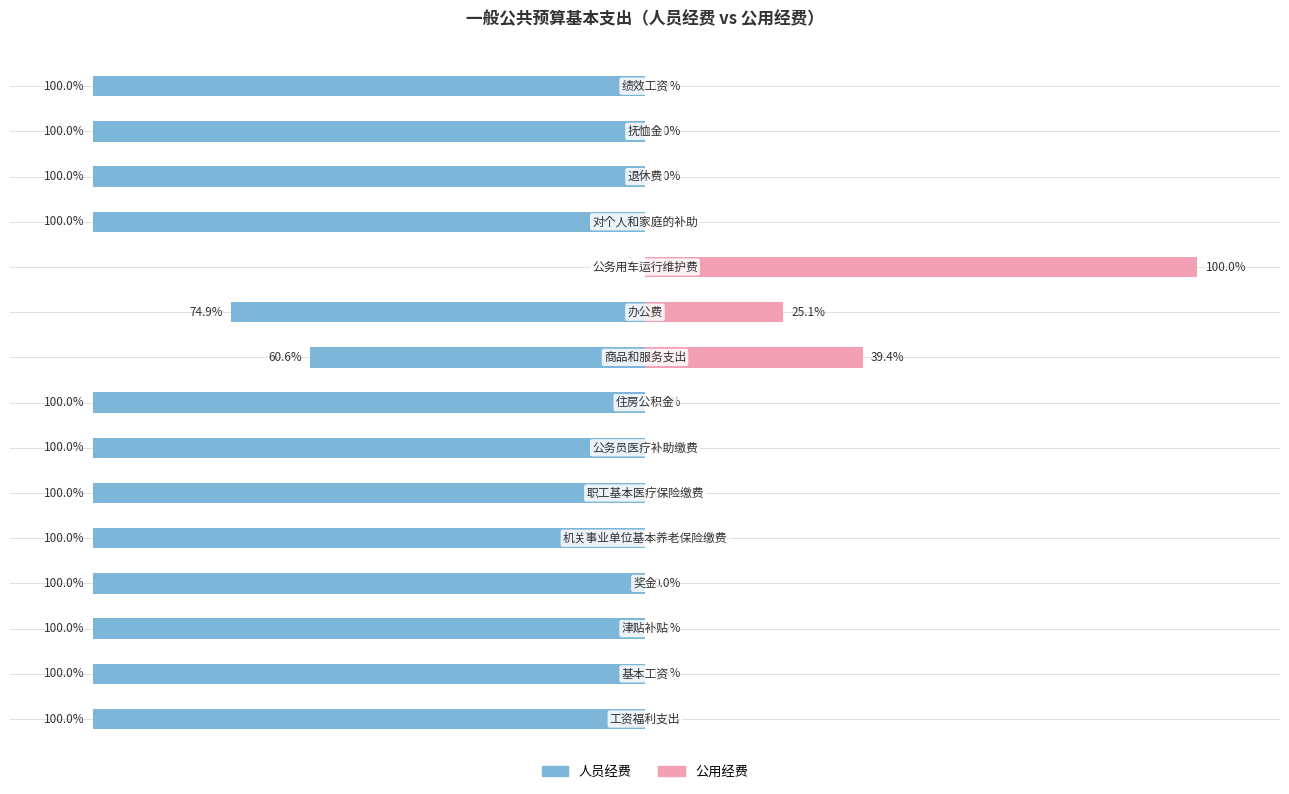

Which has a higher value, 10 or 13?

10